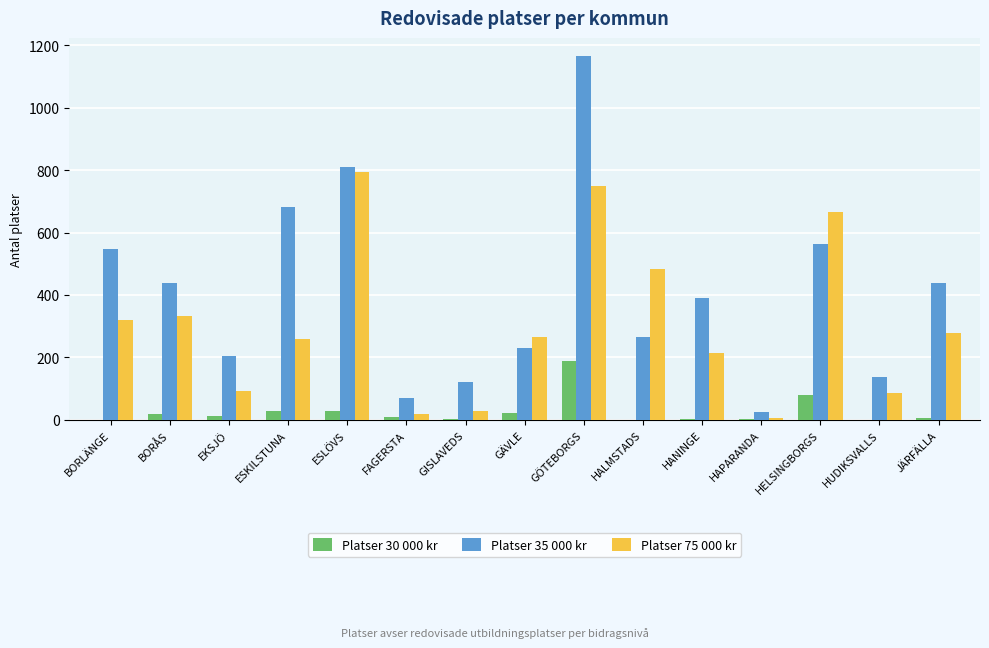

How many categories are shown in the chart?

15